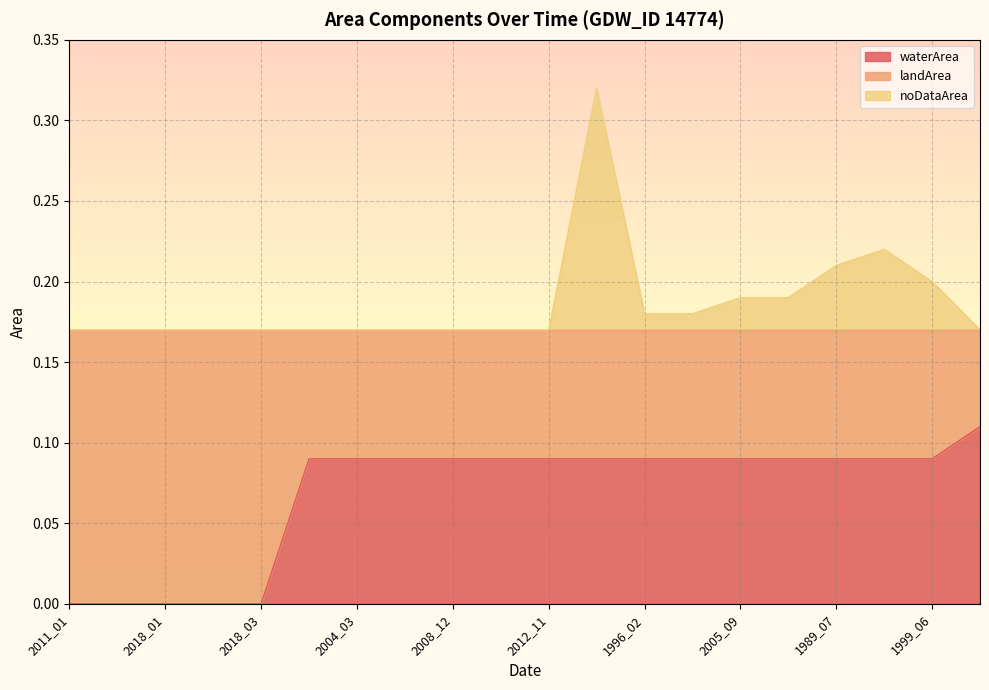

How many lines are shown in the chart?

3